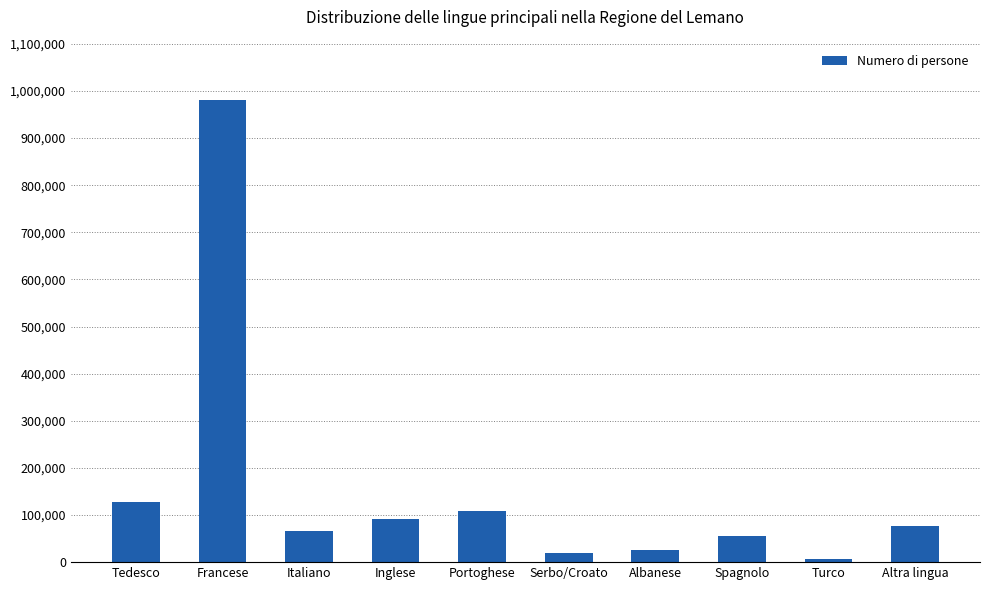

How many data points does each series have?

10